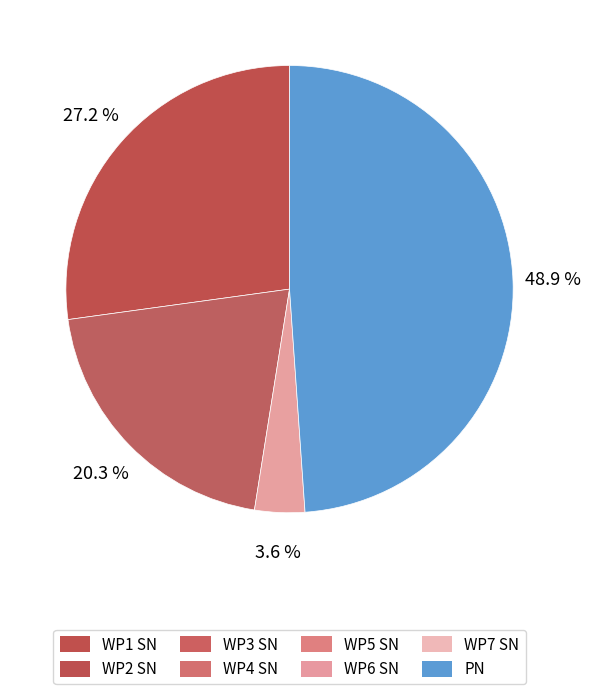

How many slices are in this pie chart?

4